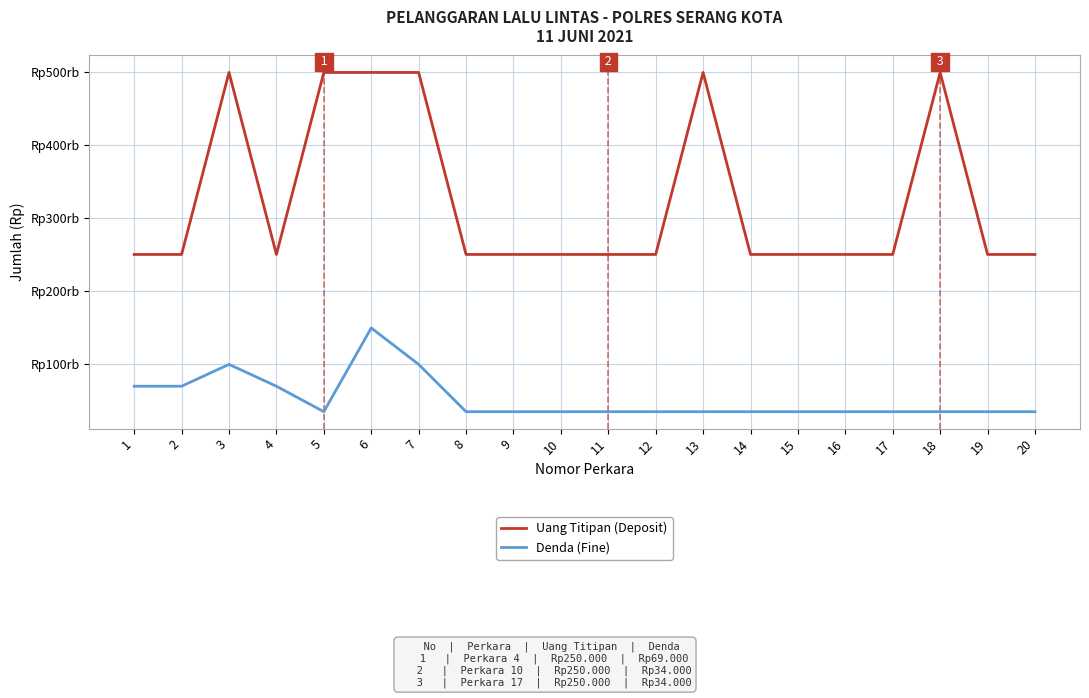

What is the difference between the maximum and minimum values in the Denda (Fine) series?

115000